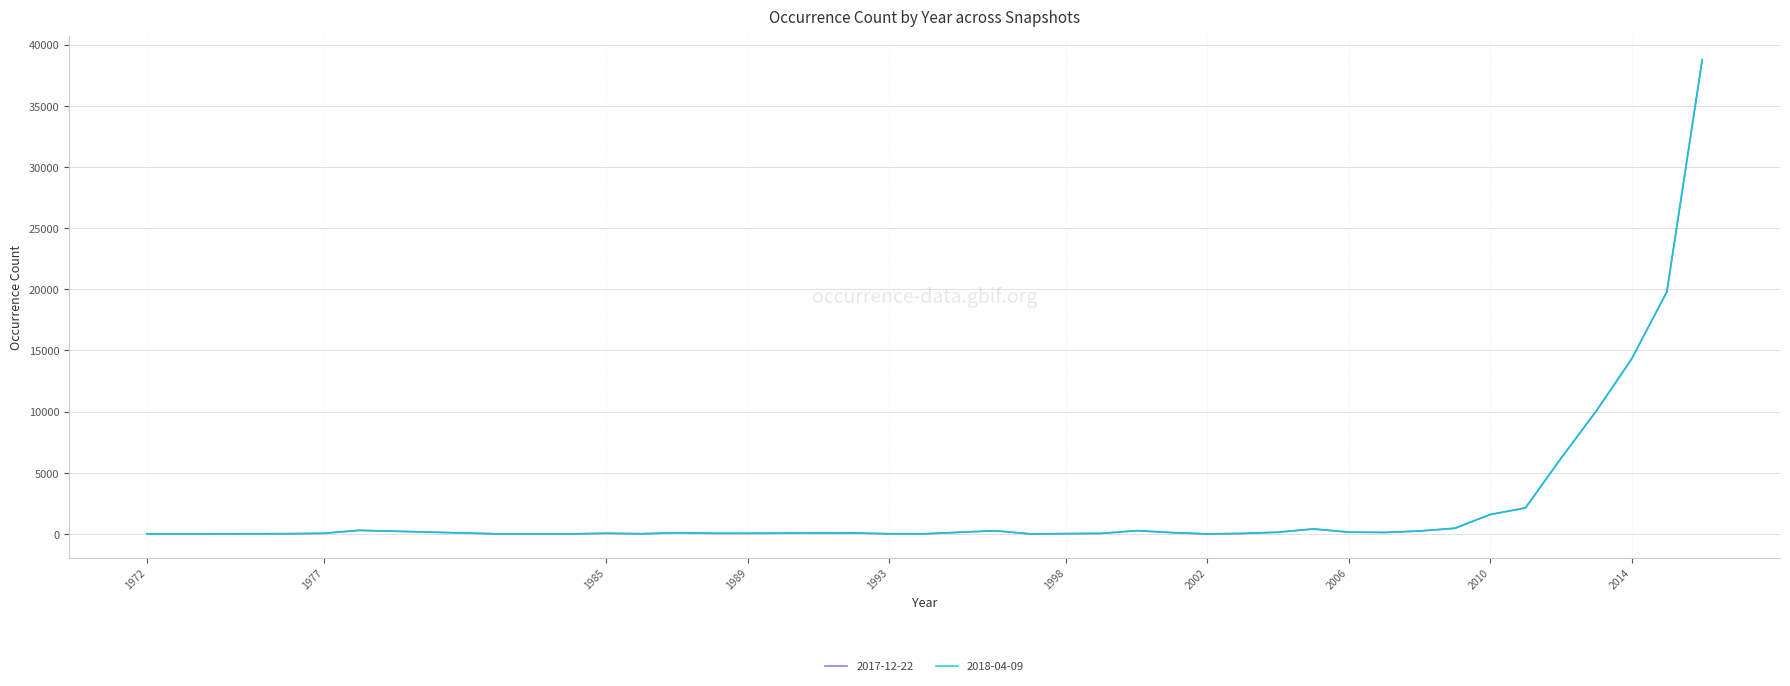

Does the chart have visible grid lines?

Yes